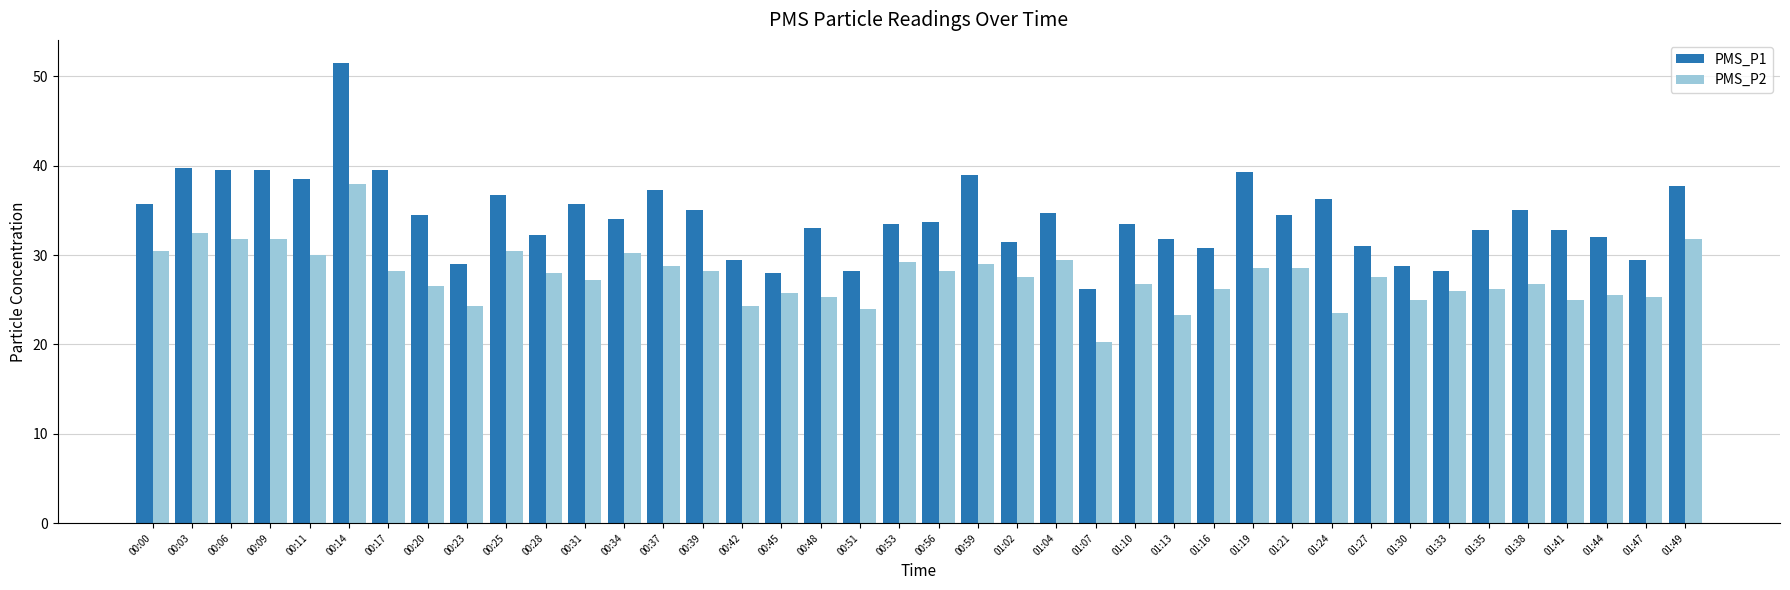

At how many categories does at least one series exceed 22?

40